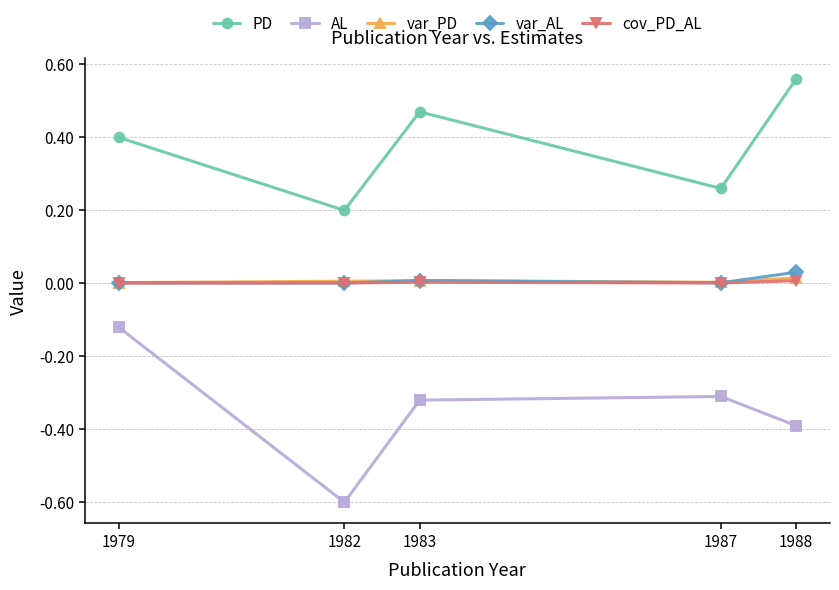

What is the difference between the highest and lowest values at 1982?

0.8